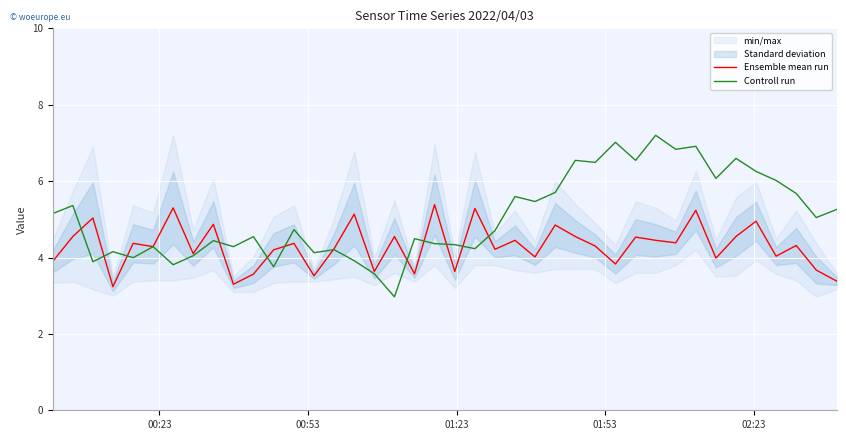

What is the maximum value for Controll run?

7.2